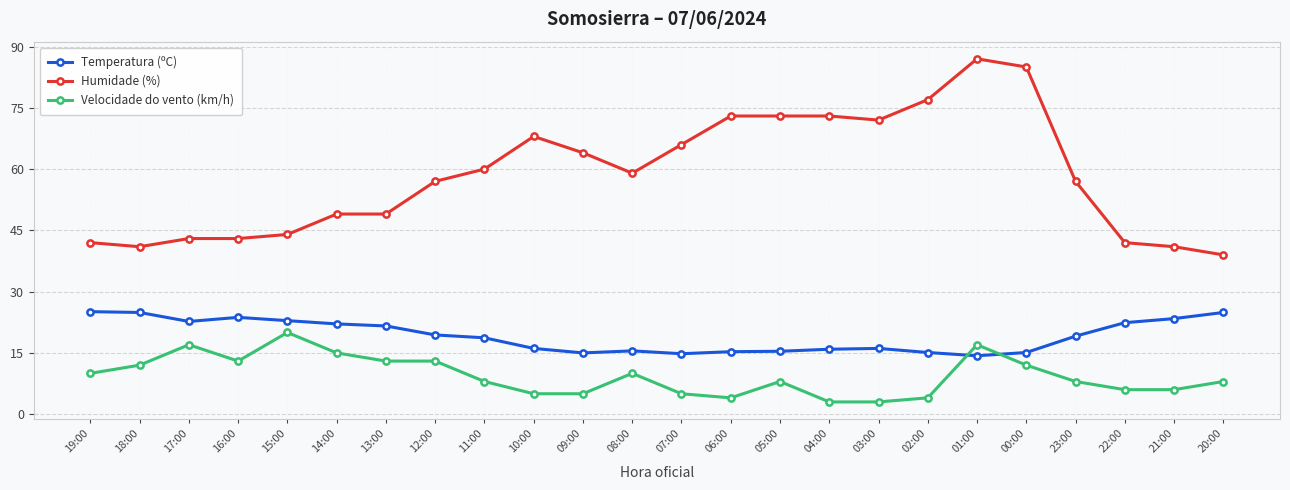

Rank the series by their average value, from lowest to highest.

Velocidade do vento (km/h), Temperatura (ºC), Humidade (%)